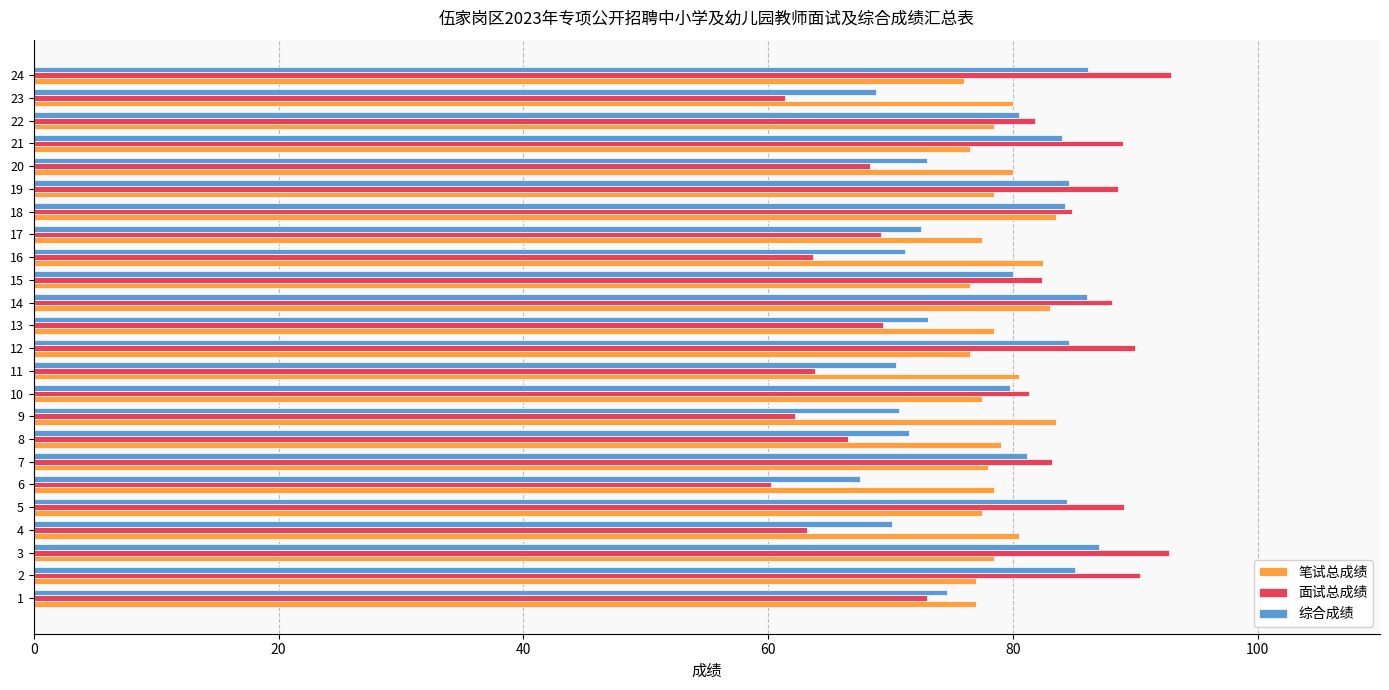

What is the difference between the maximum and second lowest values in the 综合成绩 series?

18.2